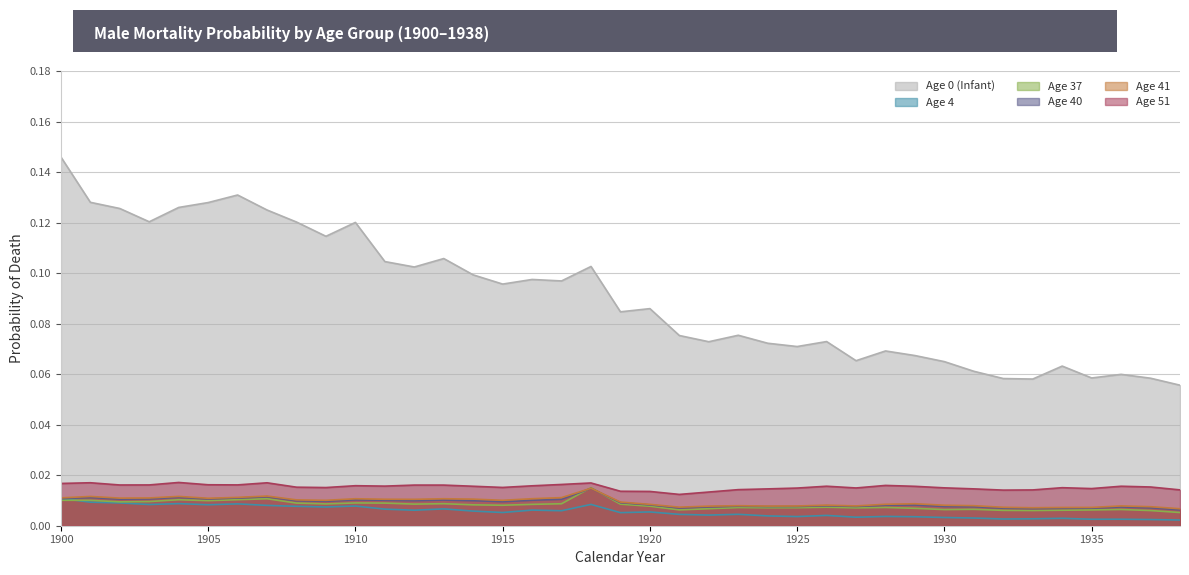

The age_4 series shows 0.0 at 1917. True or false?

False